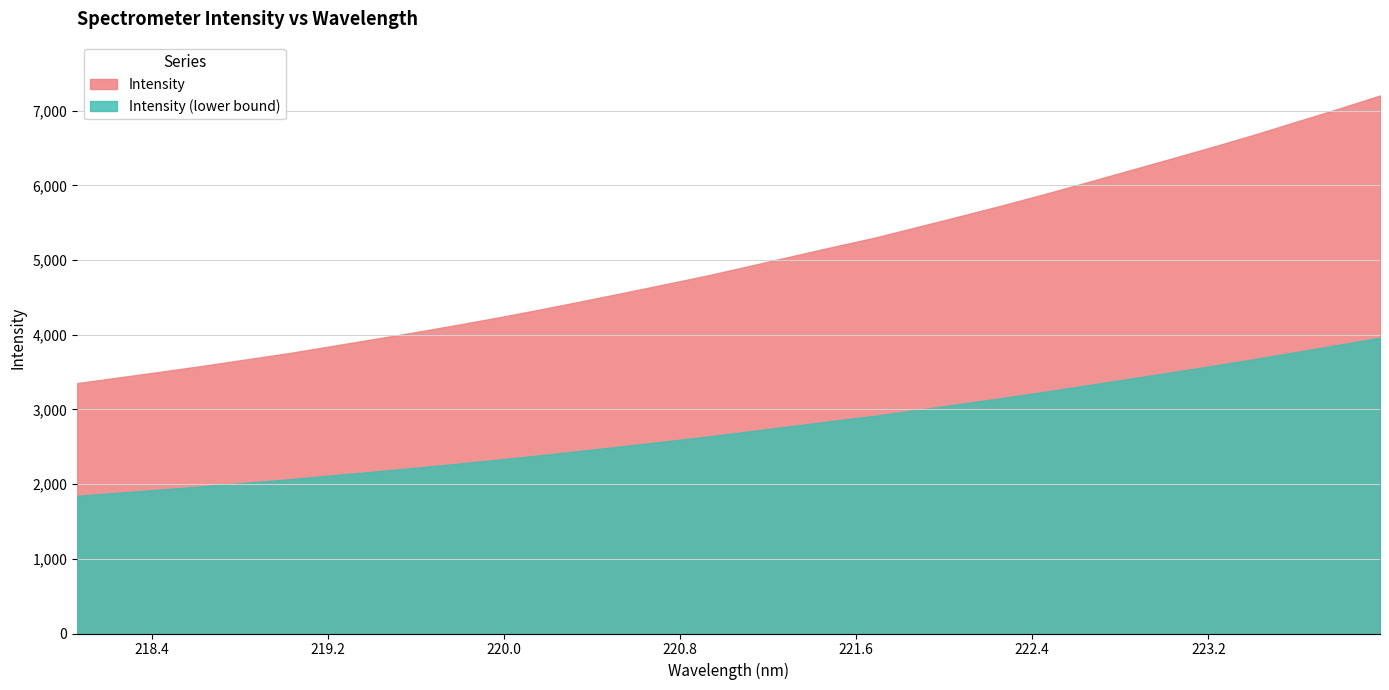

True or false: the data shows 1378.0 at 222.4538.

False